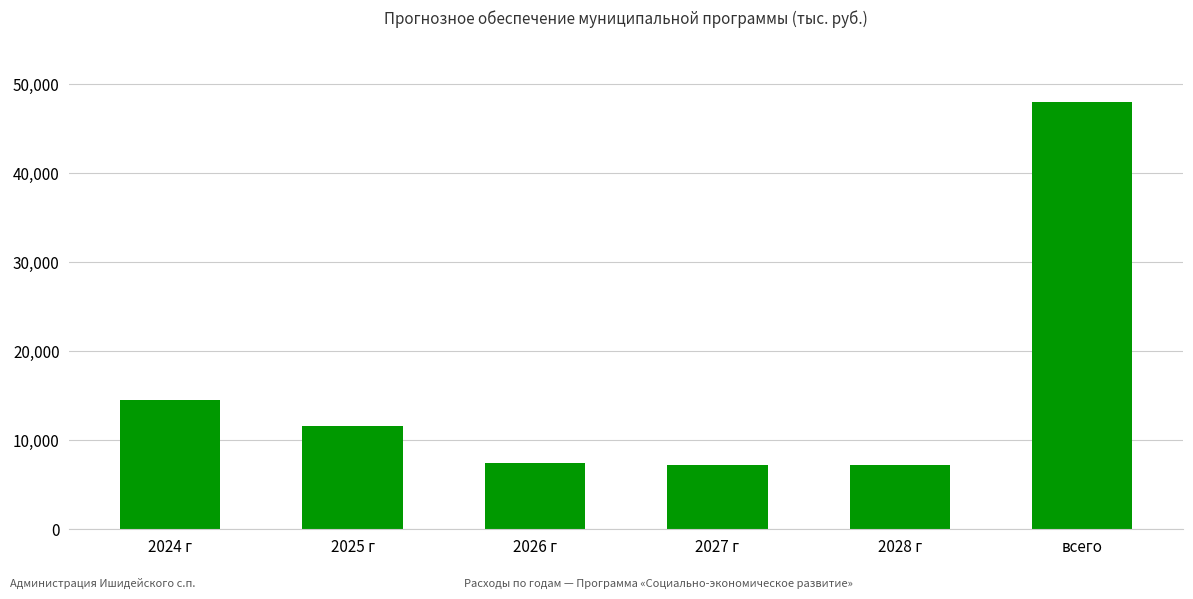

What is the smallest value displayed?

7213.5